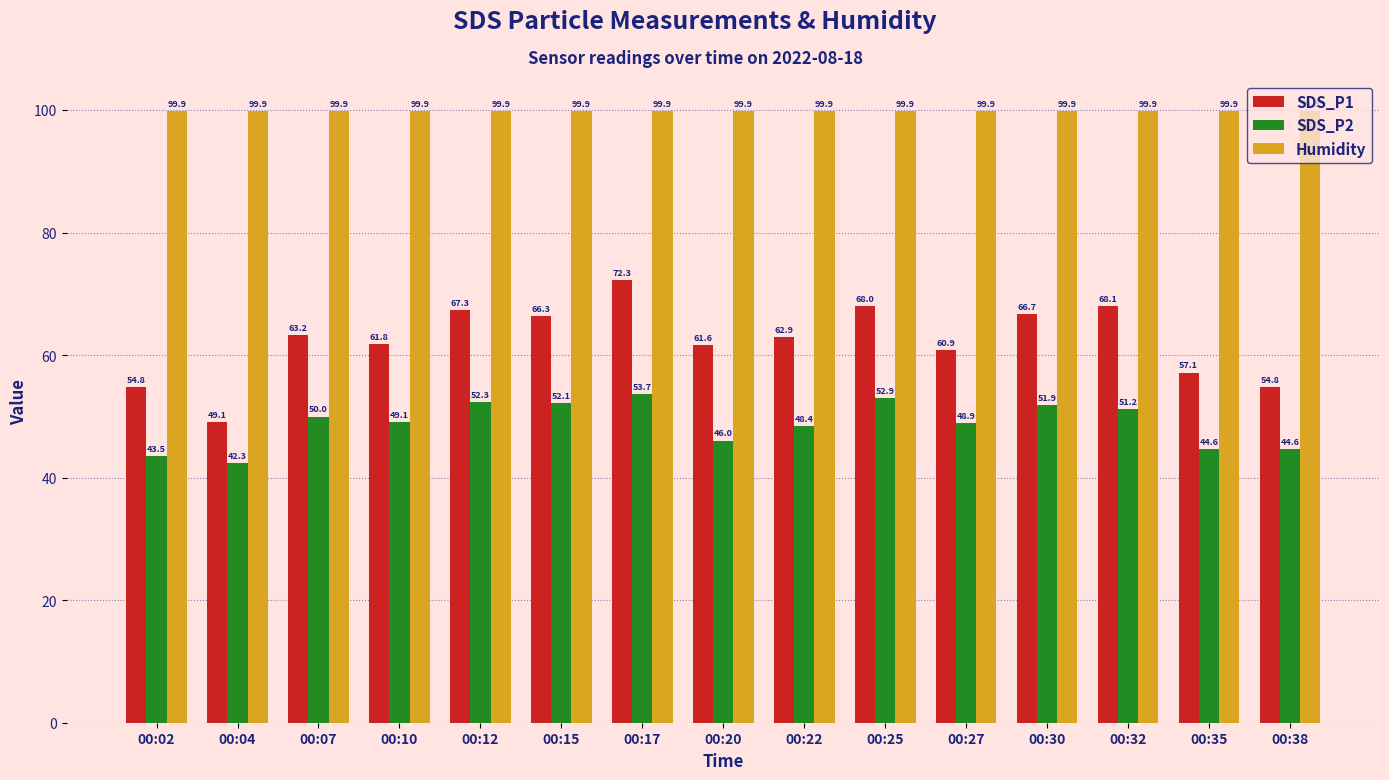

Which series has the largest range (max minus min)?

SDS_P1